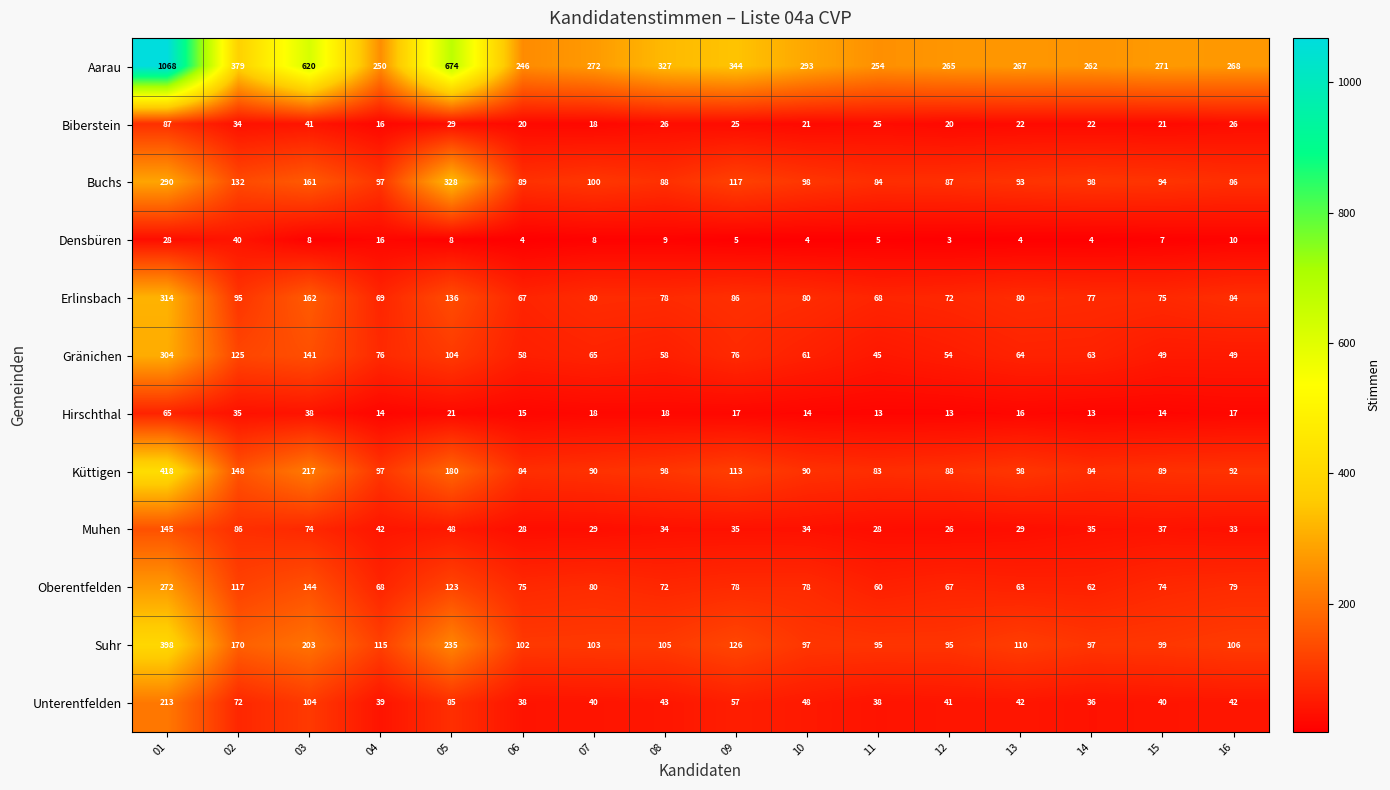

At which category is the sum across all series the highest?

01